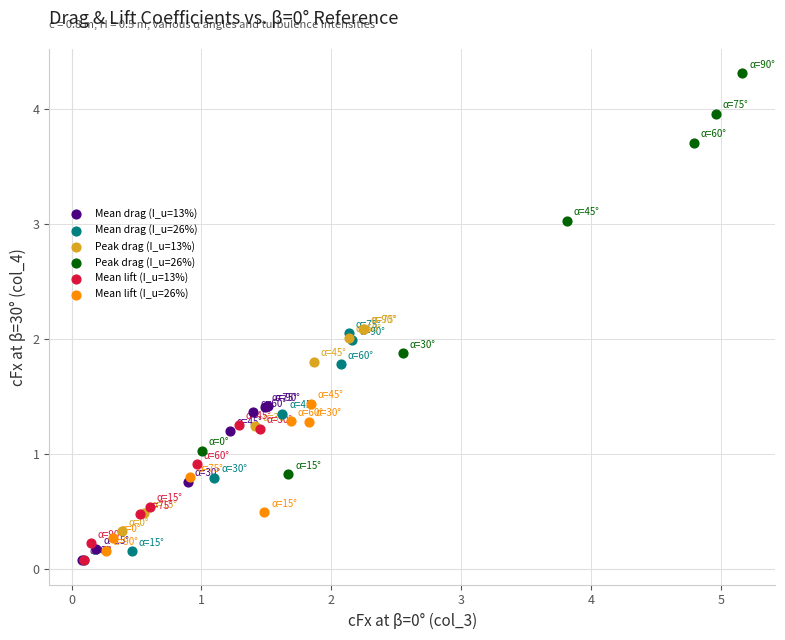

What are all the series names shown in the legend?

Mean drag (I_u=13%), Mean drag (I_u=26%), Peak drag (I_u=13%), Peak drag (I_u=26%), Mean lift (I_u=13%), Mean lift (I_u=26%)